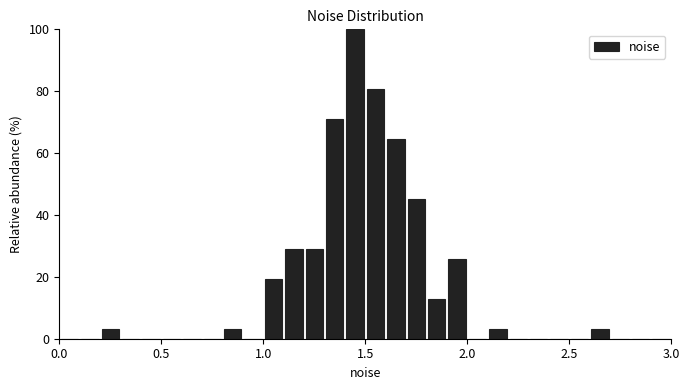

Read against the x-axis, roughly where is the centre of the tallest bar?

1.45